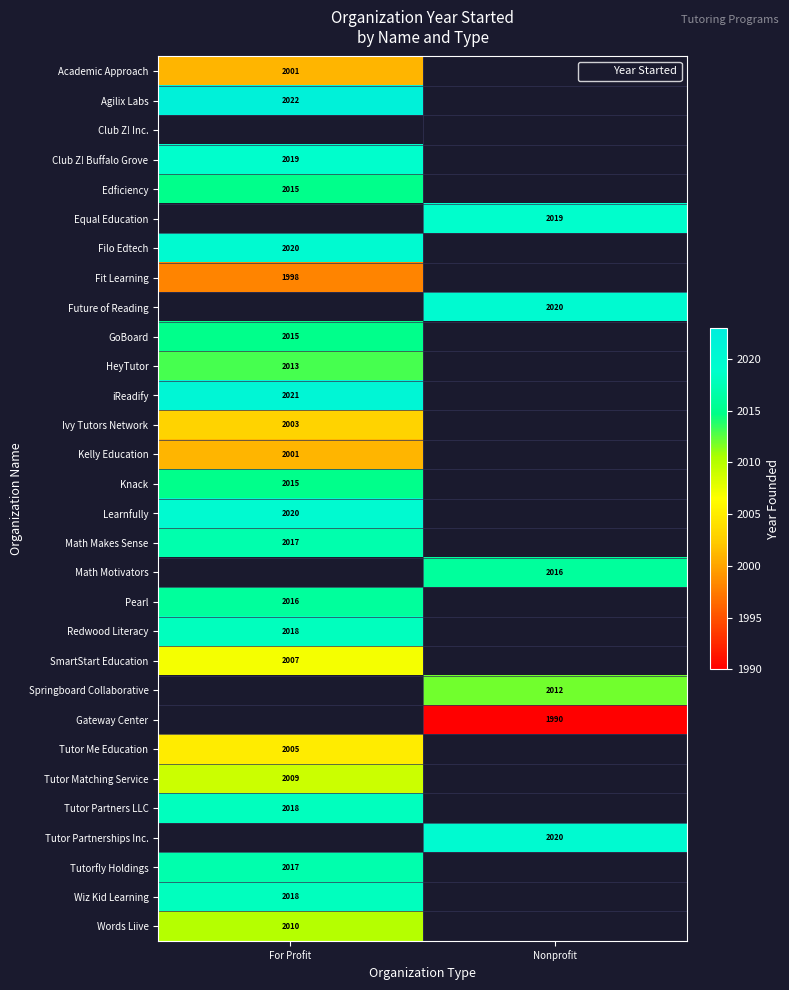

The value of Tutor Partners LLC at For Profit is 2018. True or false?

True